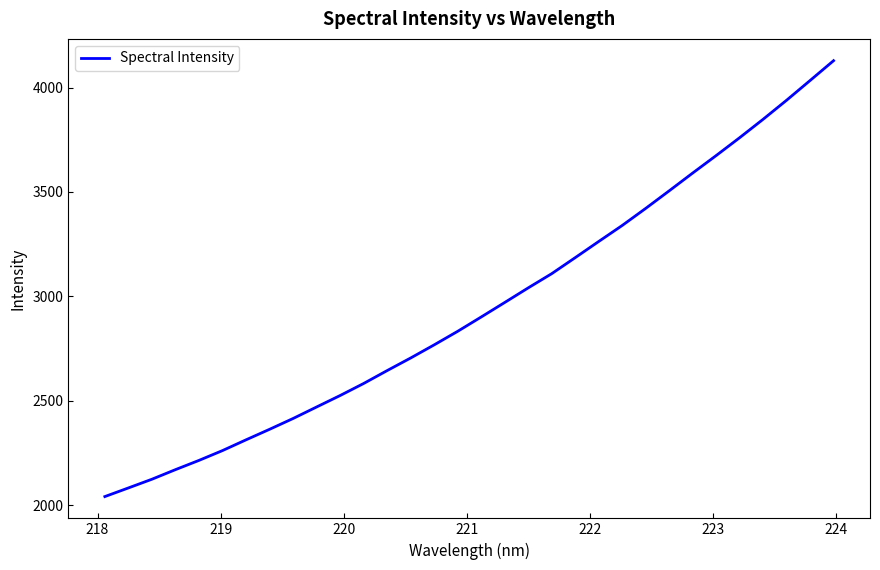

What is the difference between the maximum and minimum values?

2088.3